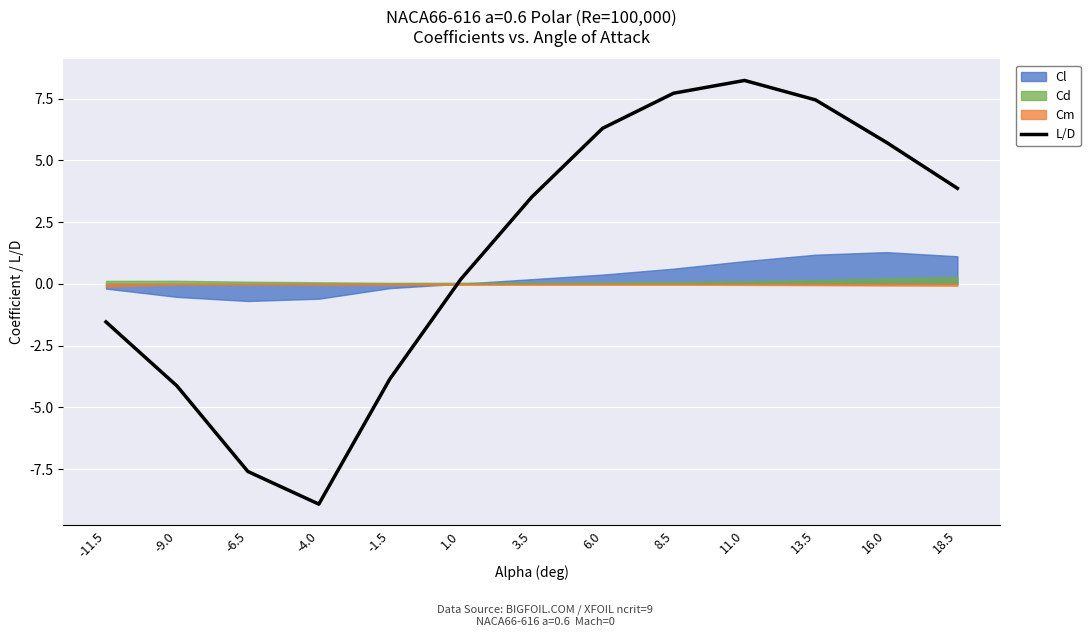

At which label is the value closest to 0?

1.0